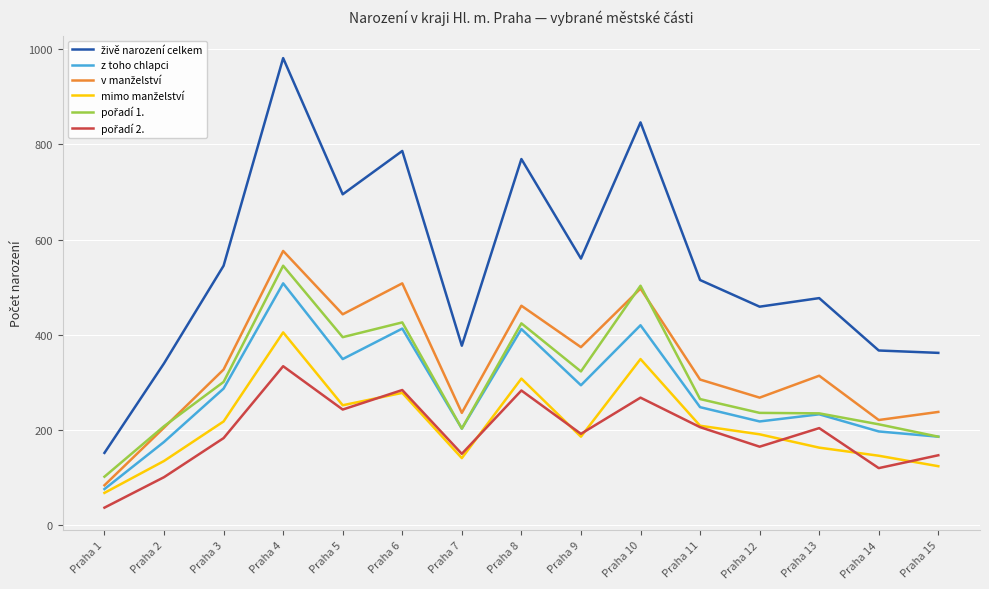

What is the difference between the highest and lowest values at Praha 11?

309